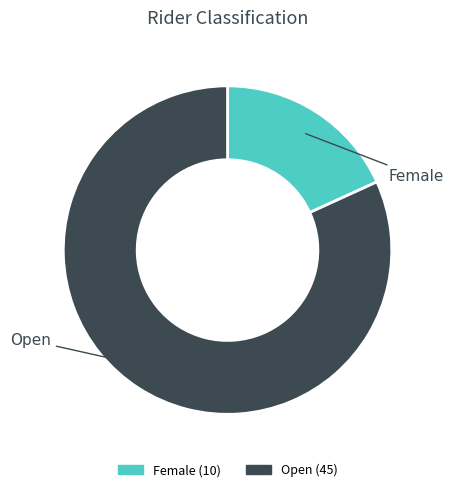

The Female slice represents 18% of the pie. True or false?

True